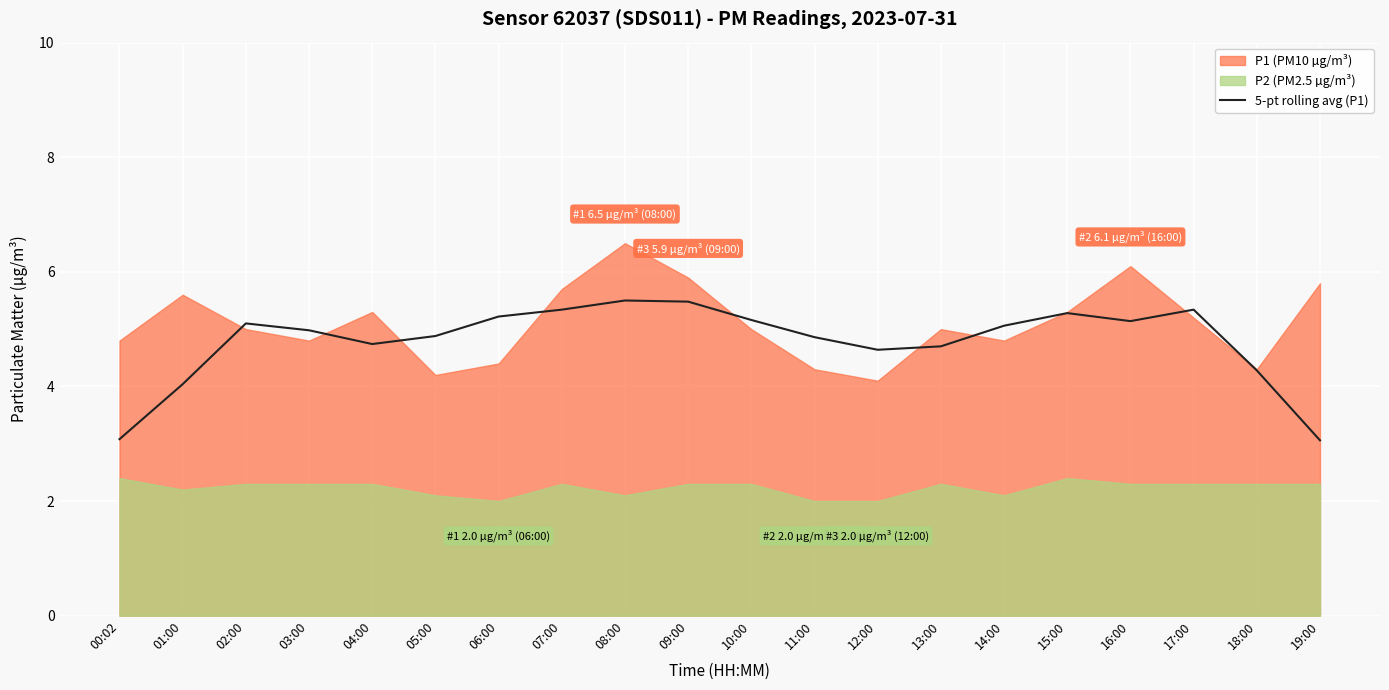

How many interior local valleys (lower than both neighbors) does the data have?

3